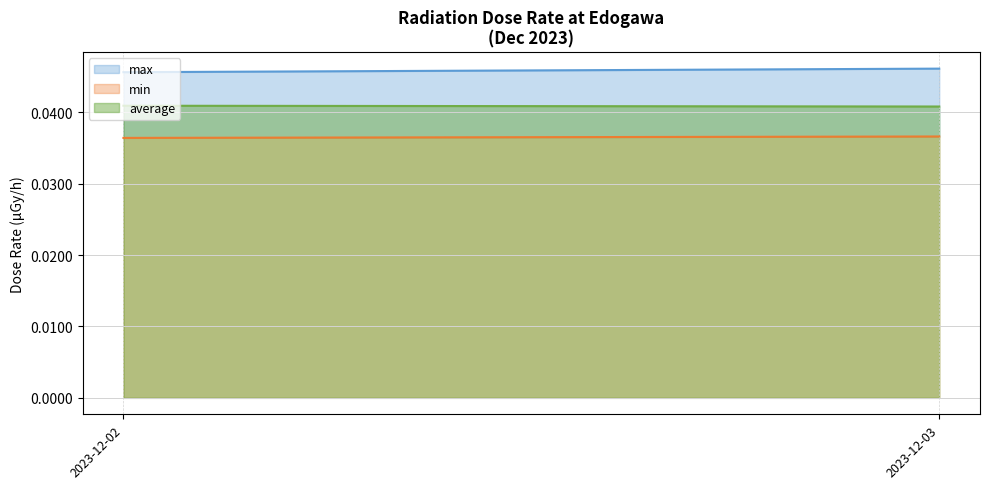

Does the chart display data point markers on the line(s)?

No